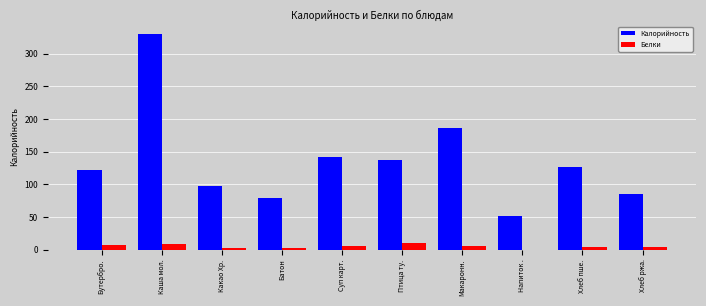

Count the number of data series in this chart.

2